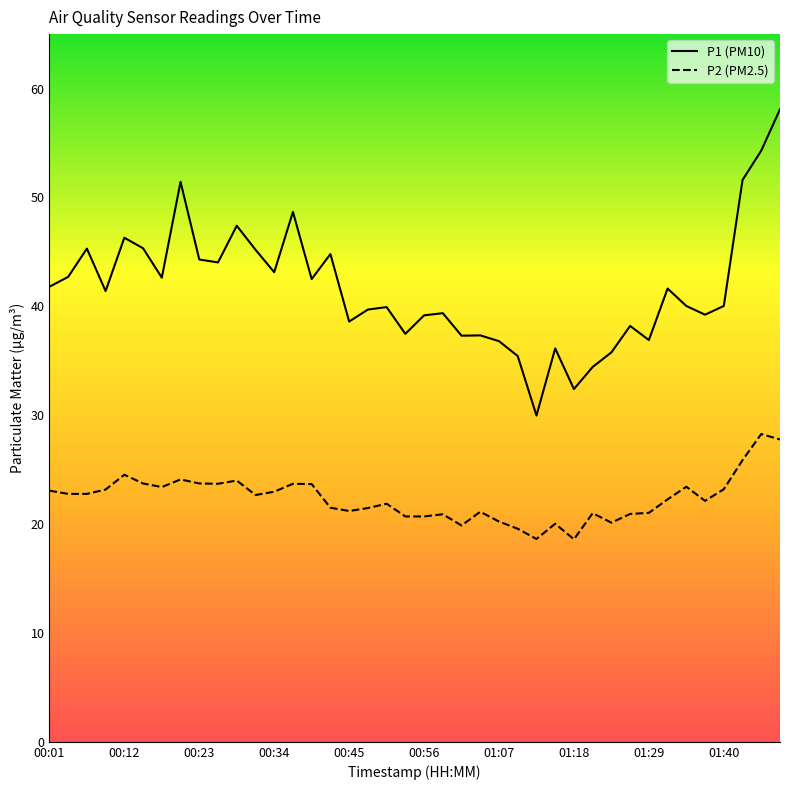

Rank the series by their average value, from highest to lowest.

P1 (PM10), P2 (PM2.5)